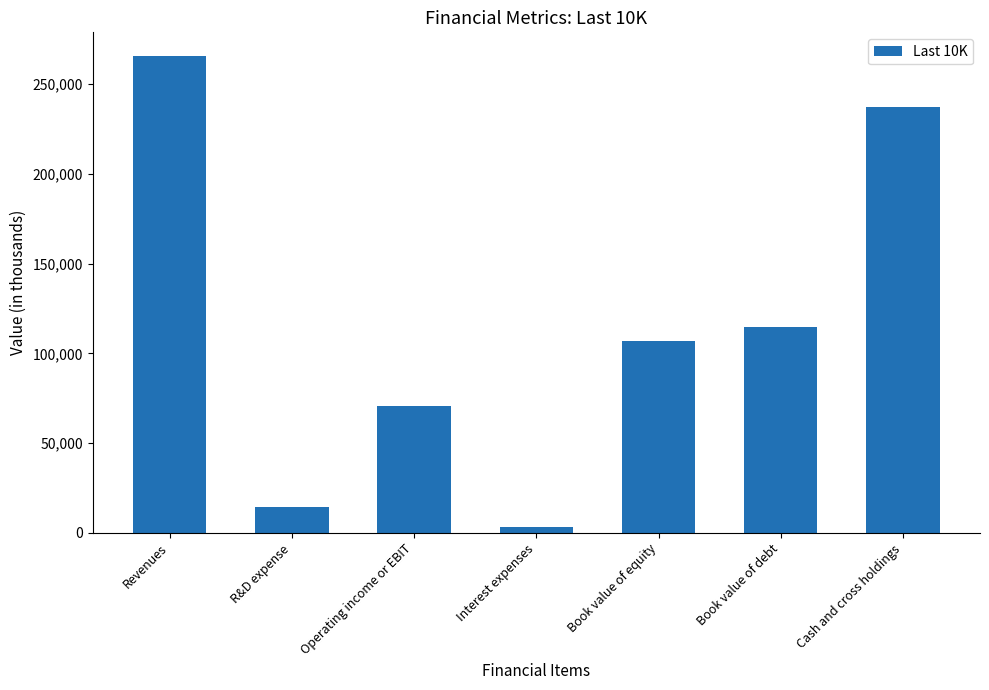

Where is the data nearest to the value 134417?

Book value of debt